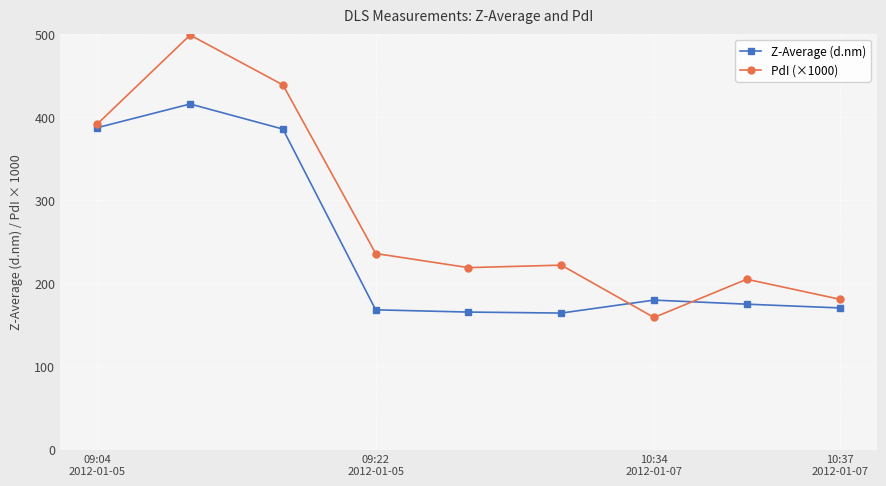

What is the value of the Z-Average (d.nm) point at the 3rd from the left?

385.8